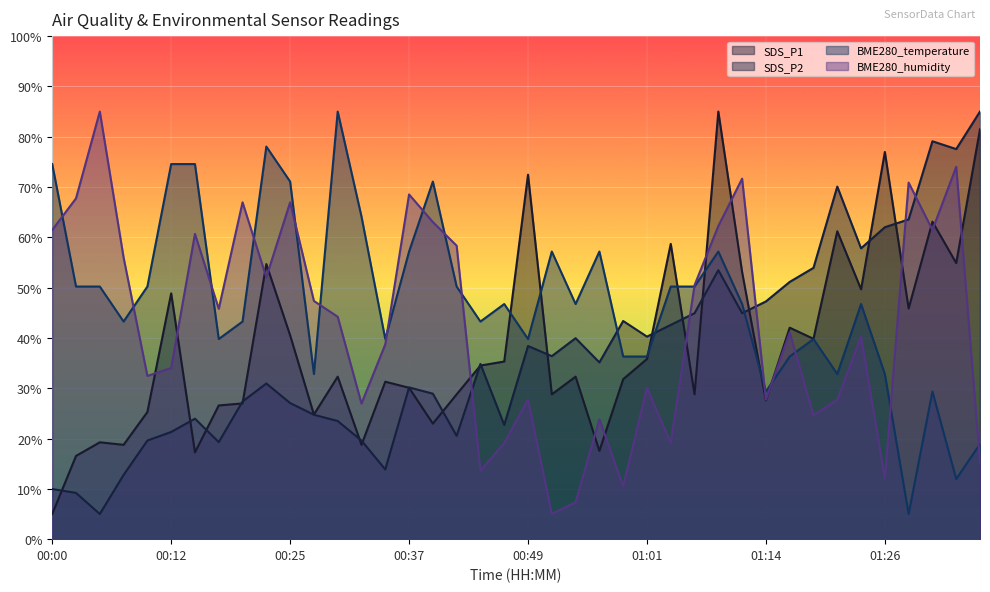

At which label does SDS_P1 reach its minimum?

00:00